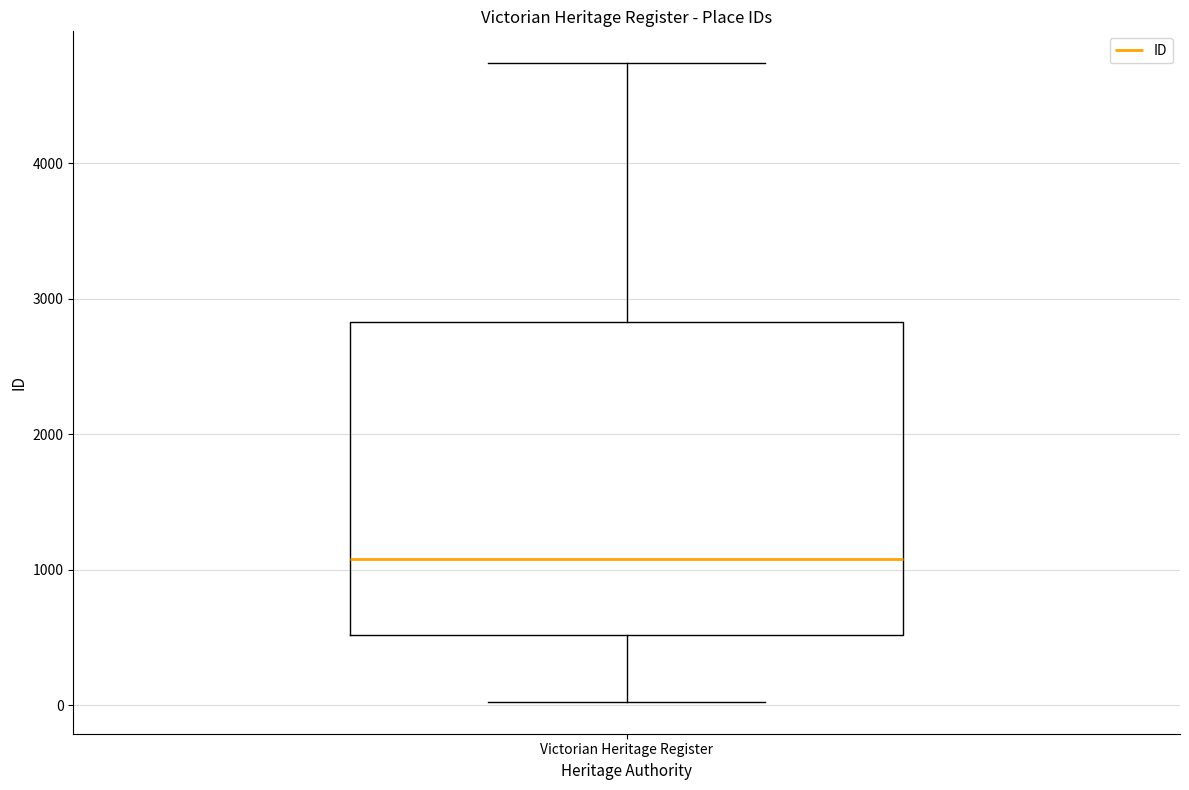

Where is the upper edge of the box for Victorian Heritage Register on the y-axis? The values are not printed on the chart, so give them approximately, as read against the axis.

2800